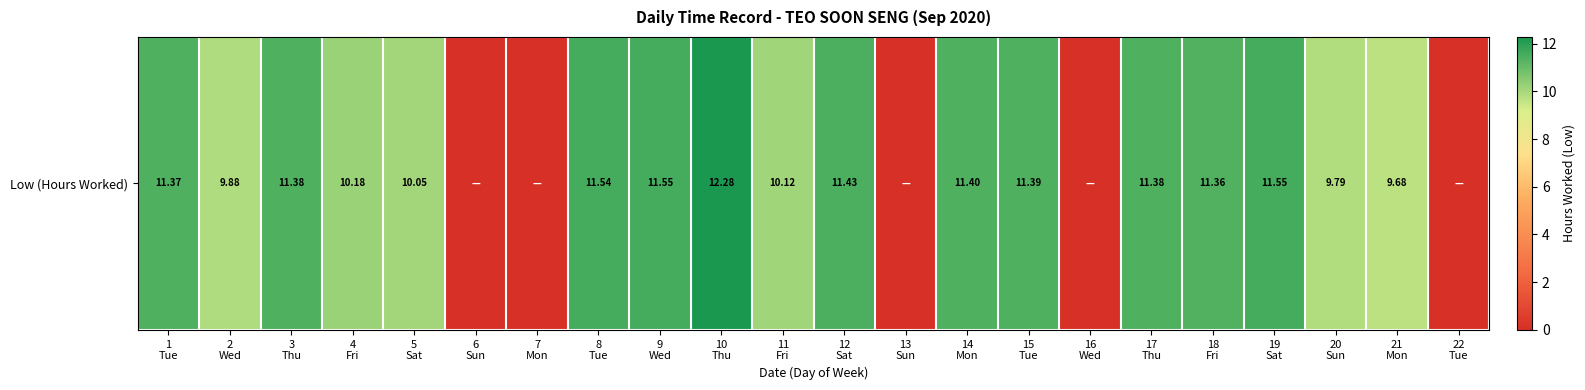

Is it true that the value at 19
Sat is 11.6?

True